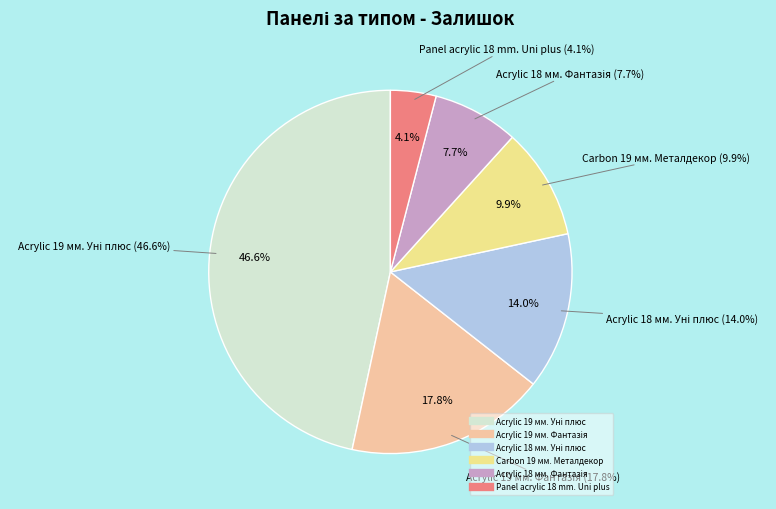

What is the largest slice in the pie chart?

Acrylic 19 мм. Уні плюс